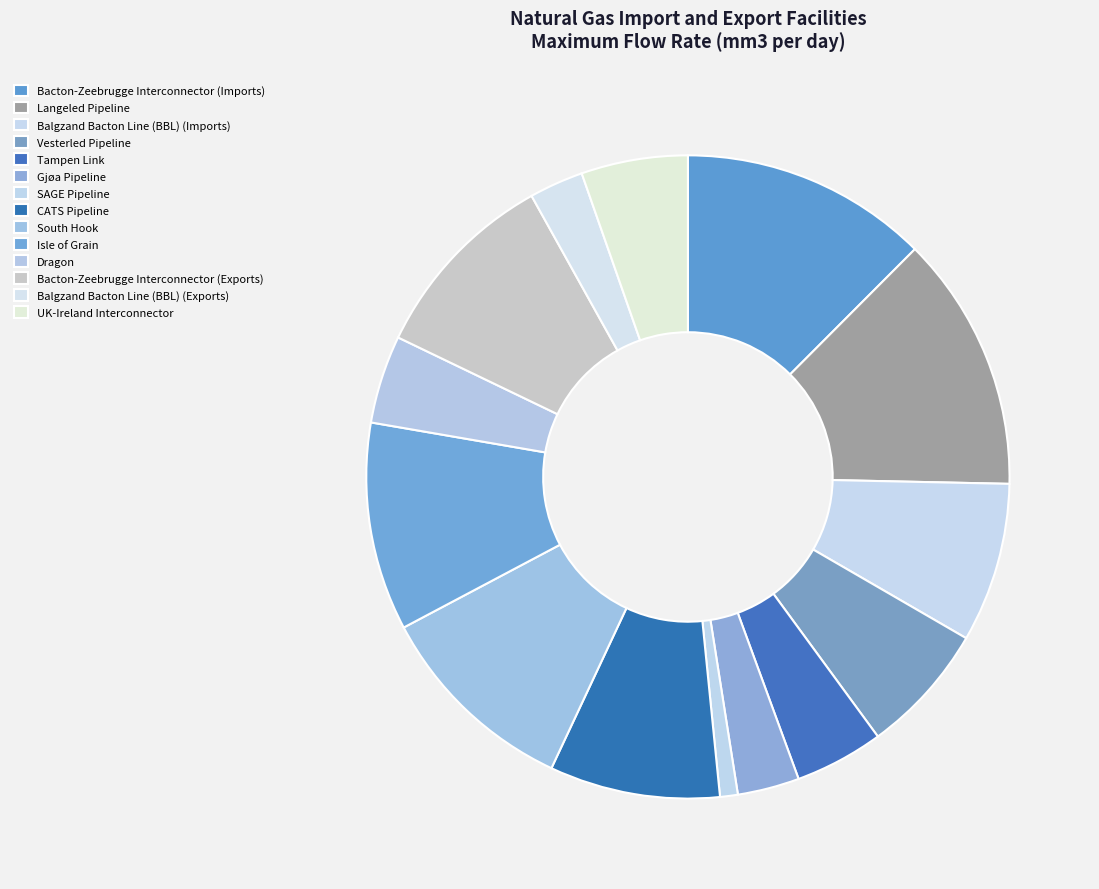

To the nearest percent, what is the difference between the largest and smallest slice percentages?

12%